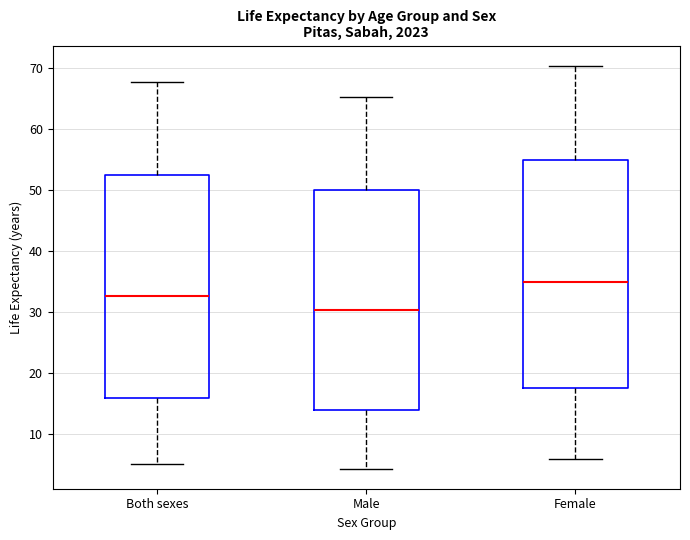

Where does the upper whisker of the box for Female end on the y-axis? The values are not printed on the chart, so give them approximately, as read against the axis.

70